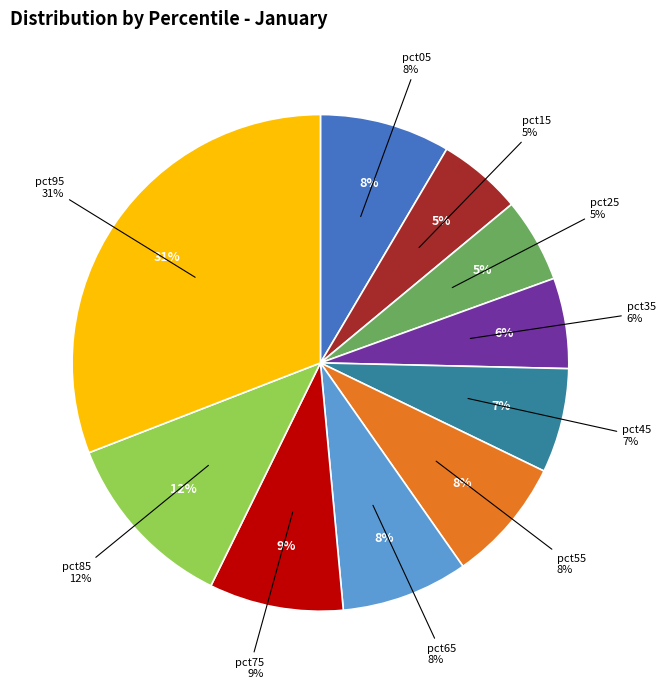

How many segments does this pie chart have?

10